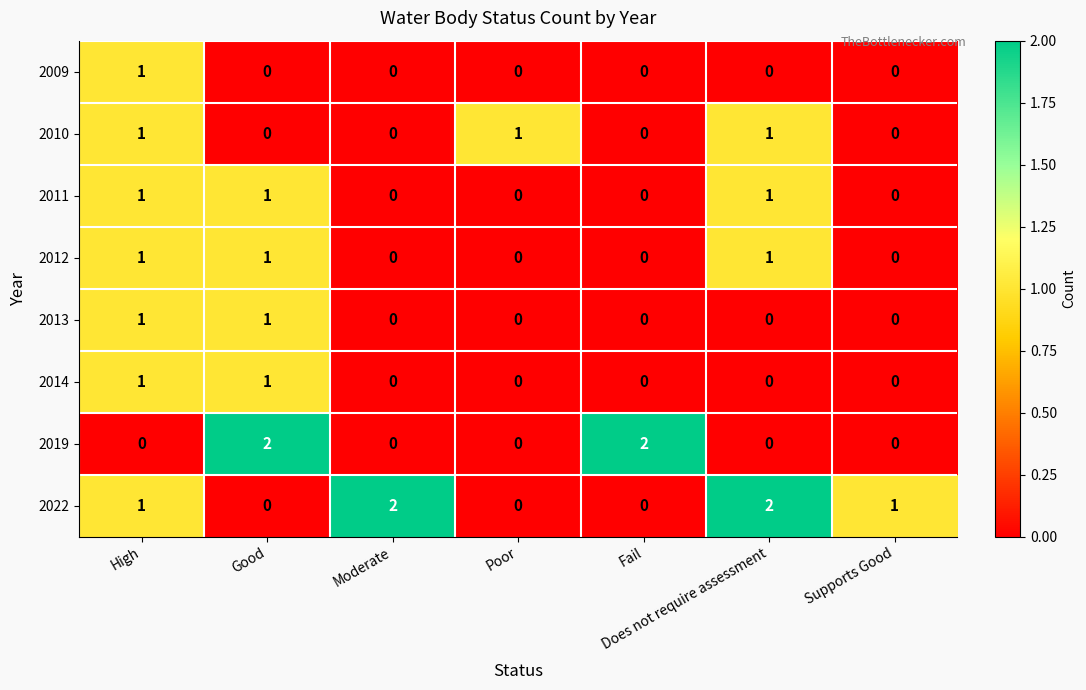

What is the sum of all 2019 values?

4